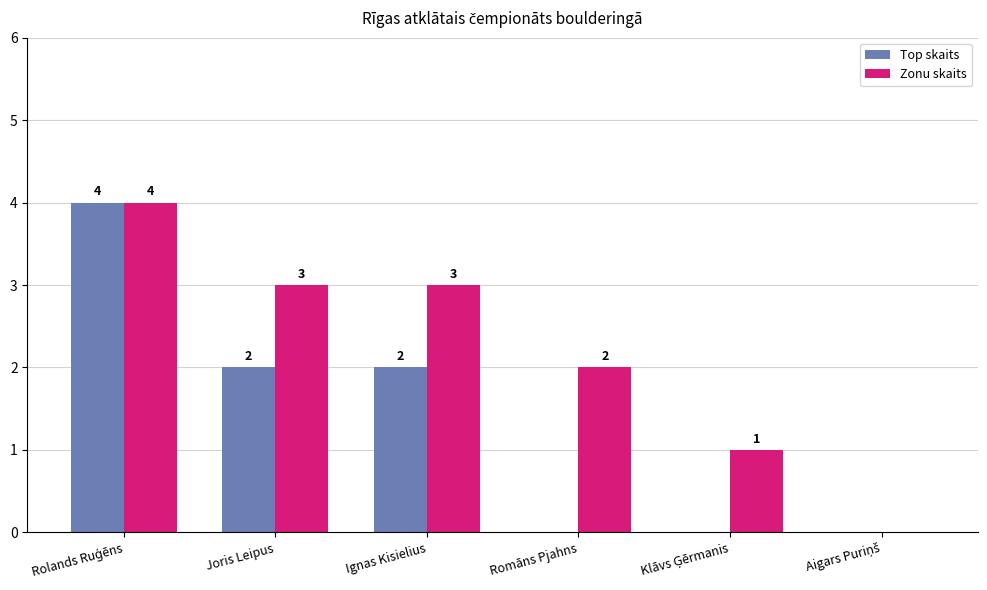

What is the maximum value shown in the chart?

4